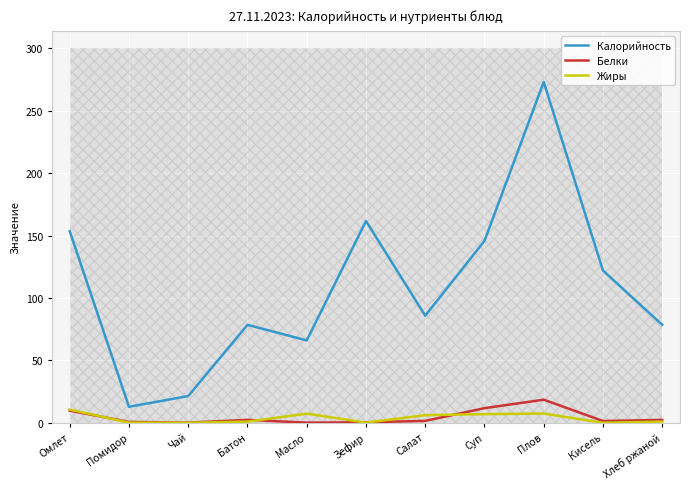

Rank the series by their maximum value, from lowest to highest.

Жиры, Белки, Калорийность